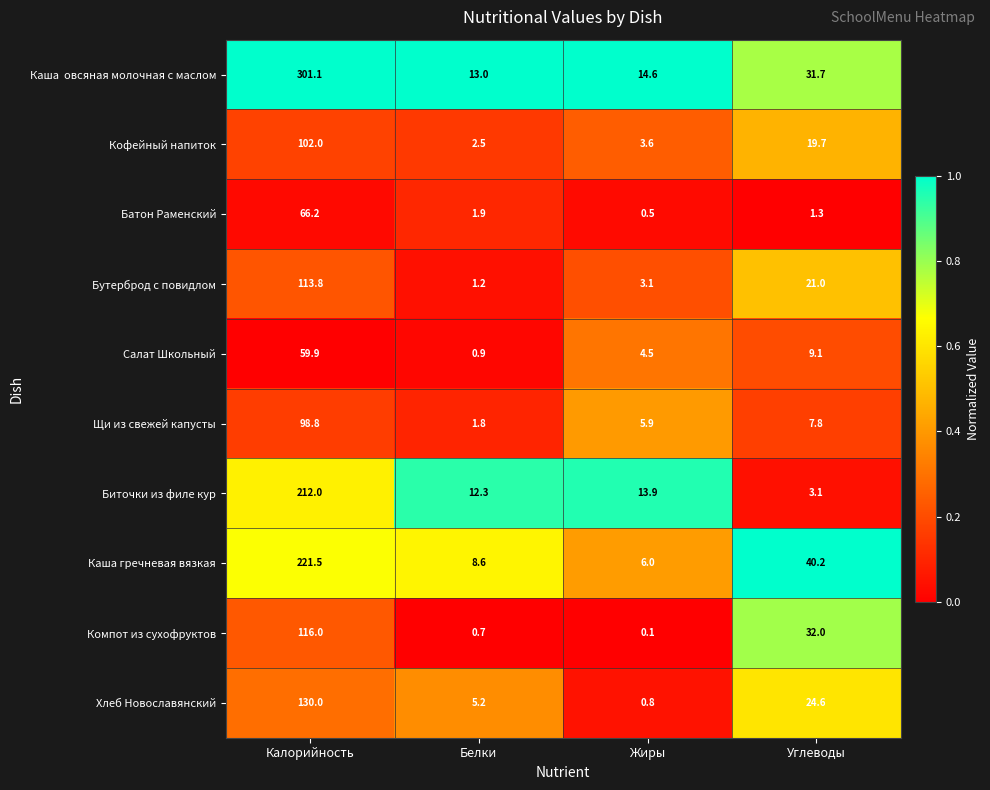

Which category has the highest value across all series?

Калорийность